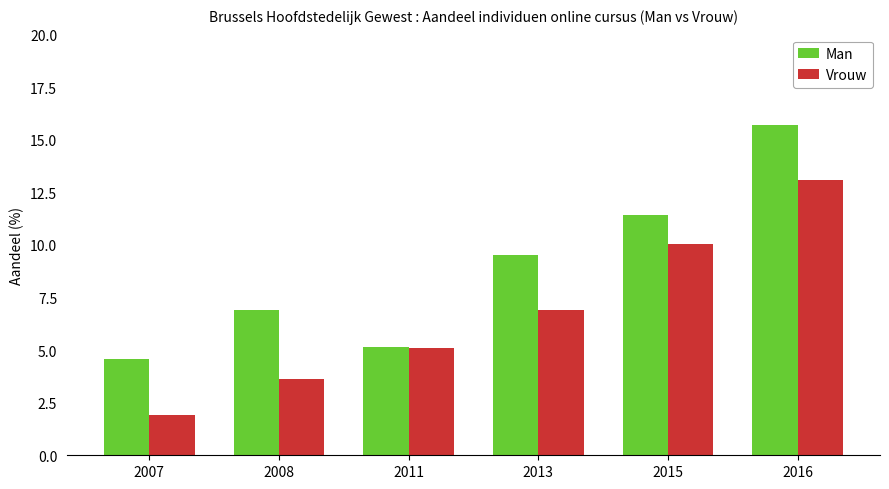

How many values in the Vrouw series exceed 6?

3